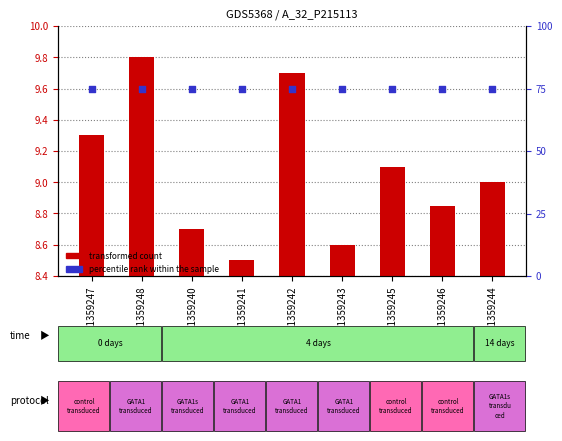

Which series reaches the maximum Y coordinate?

percentile rank within the sample